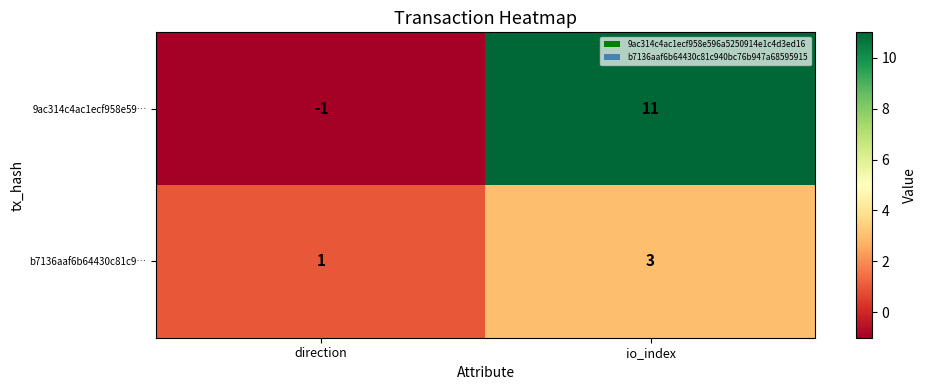

Reading left to right, what are all the values shown in this chart?

9ac314c4ac1ecf958e59…: direction=-1	io_index=11
b7136aaf6b64430c81c9…: direction=1	io_index=3